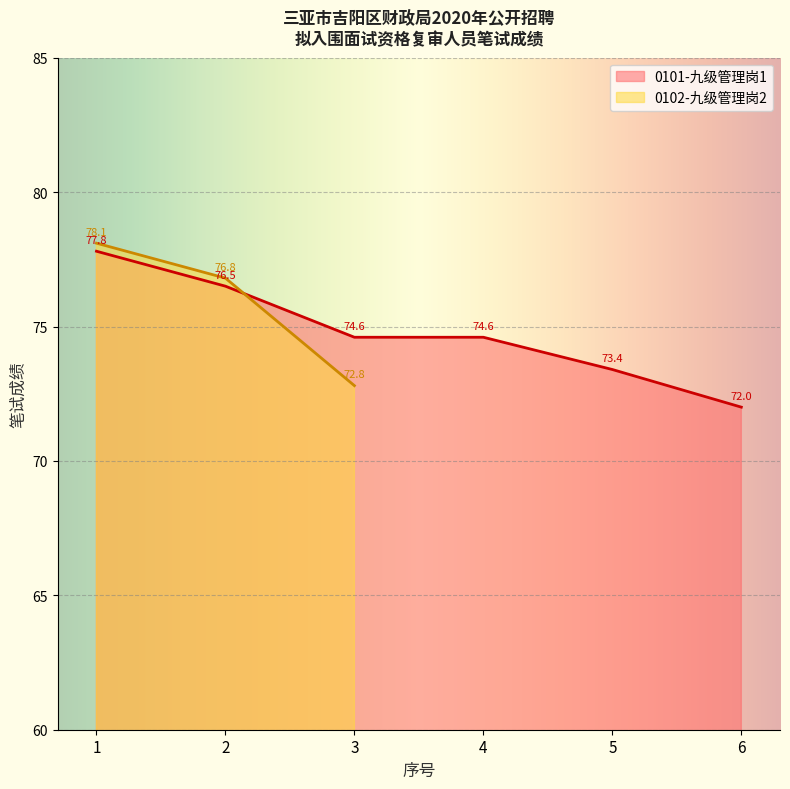

How many categories are shown in the chart?

6